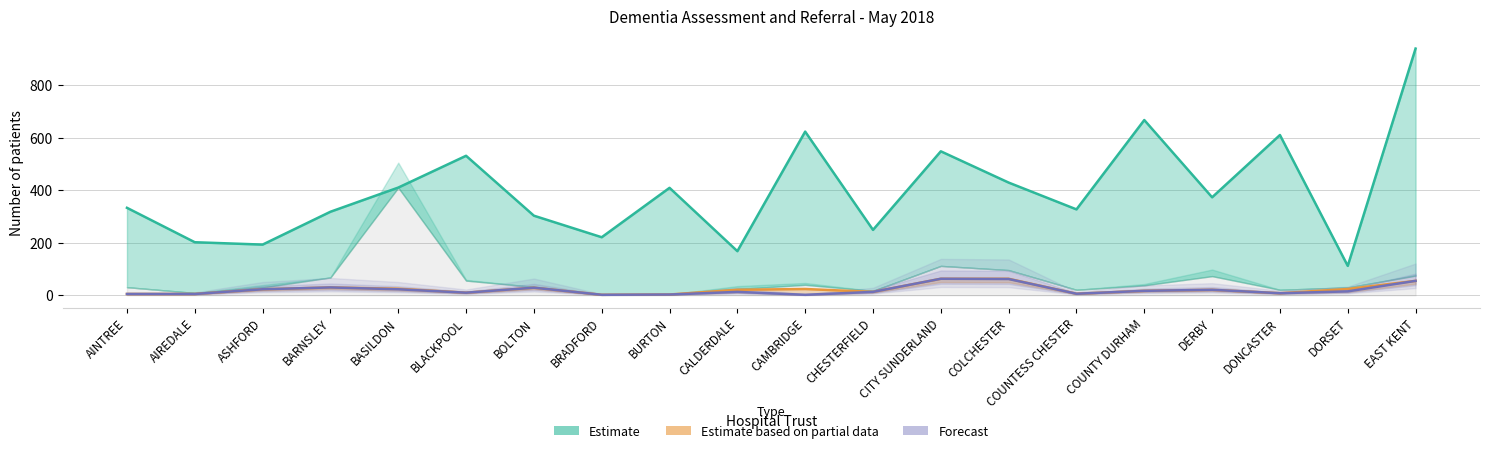

What is the label of the 16th point from the left?

COUNTY DURHAM